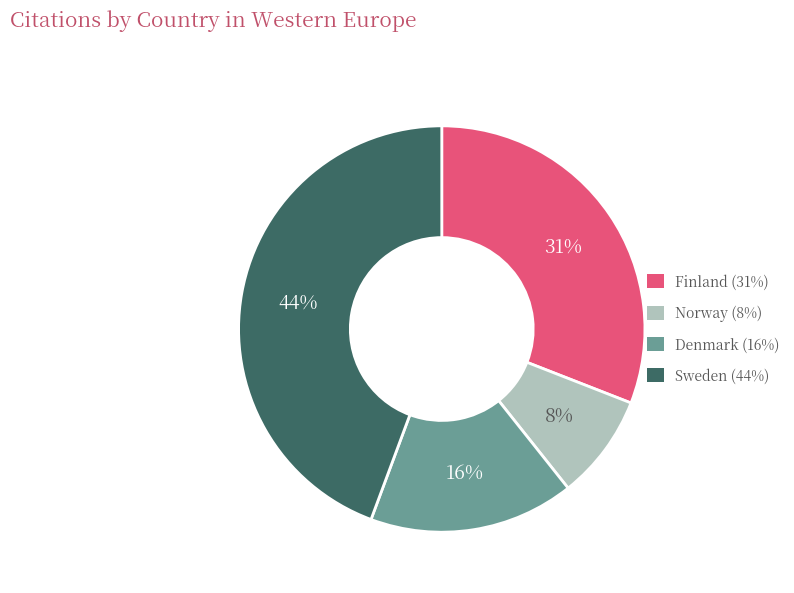

What percentage is the Sweden slice, to the nearest percent?

44%